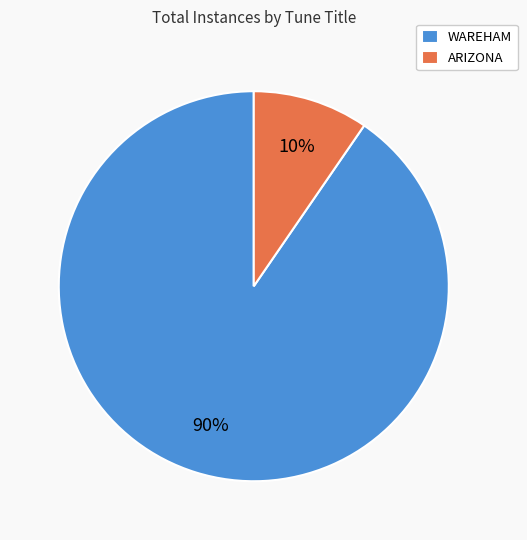

Does WAREHAM represent more than half of the total?

Yes